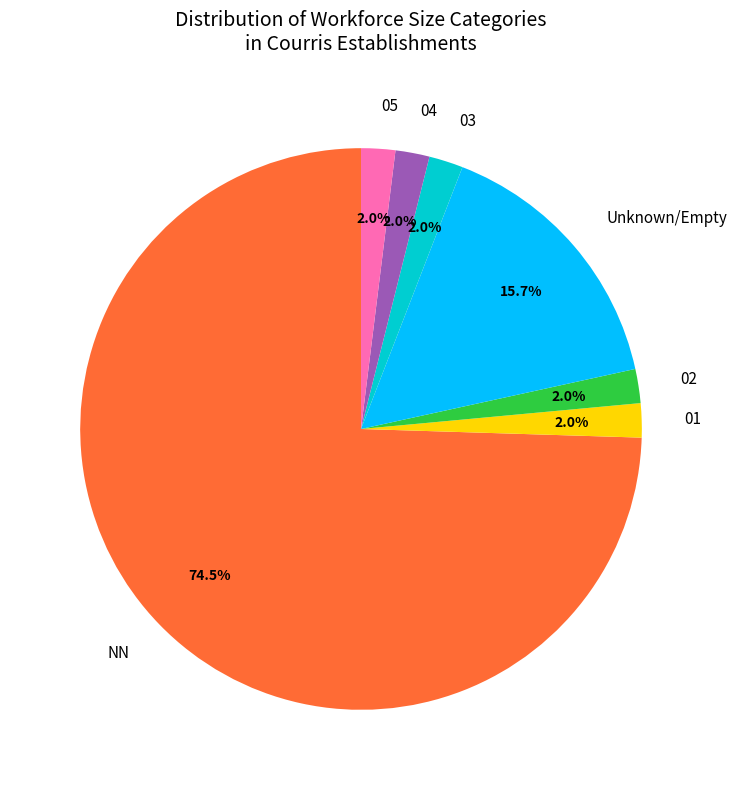

Is it true that 04 is 2% of the pie?

True